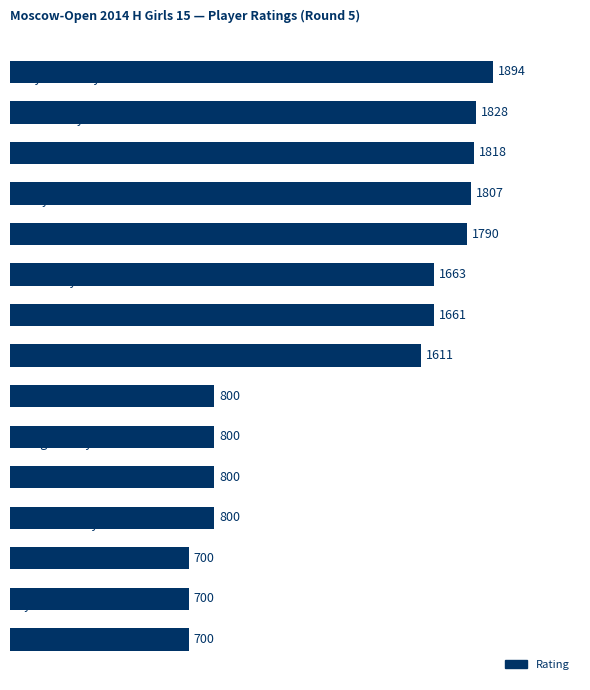

What is the value of the 8th bar from the top?

1611